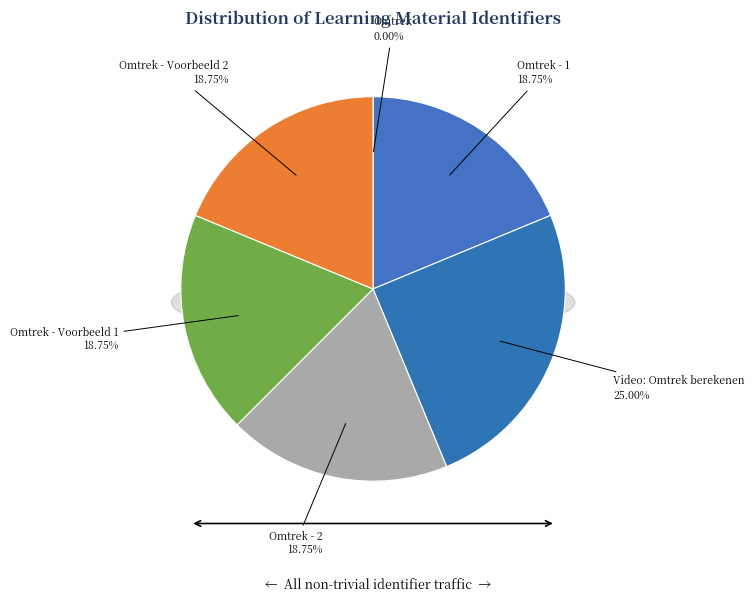

Is it true that Omtrek - Voorbeeld 2 is 28% of the pie?

False